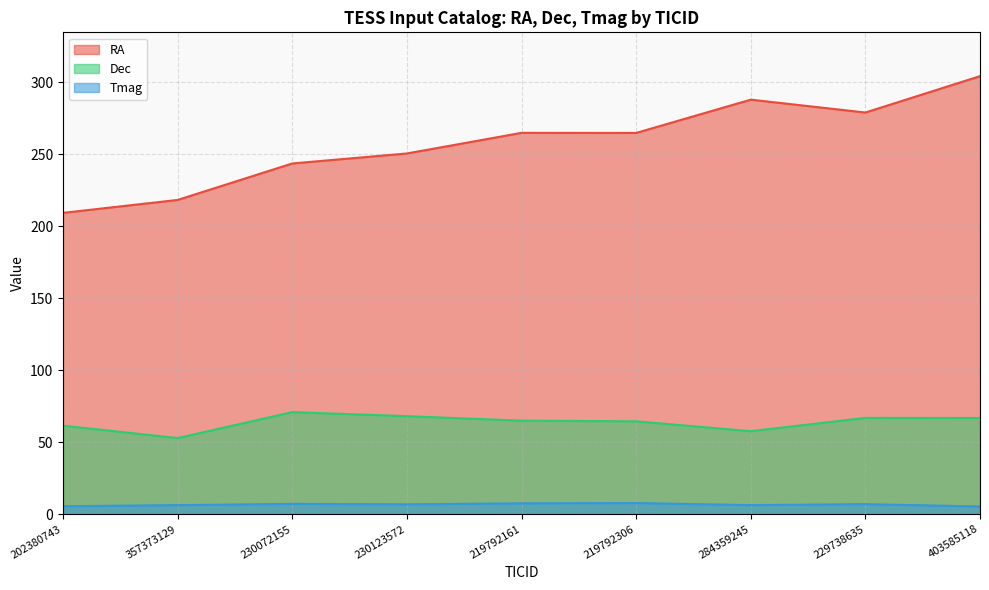

What is the approximate value of Dec at 357373129?

52.9